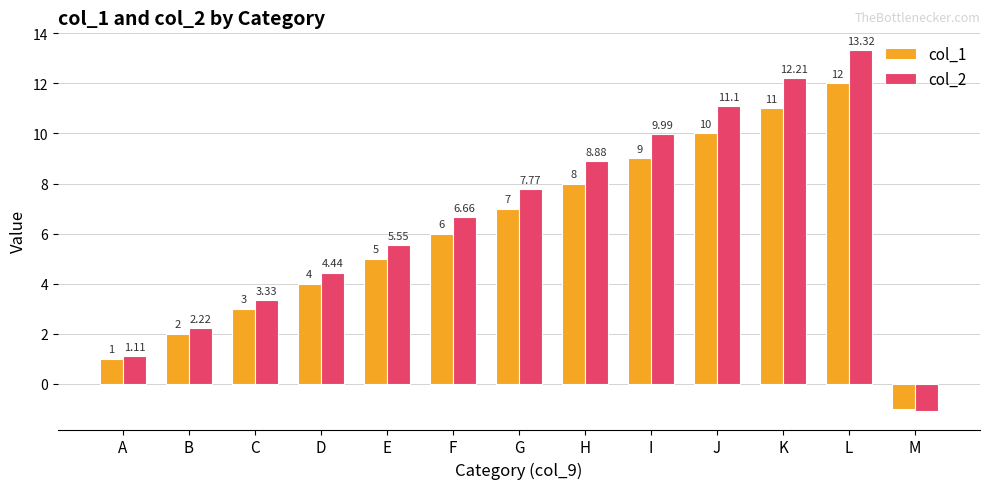

Count the number of categories in the chart.

13